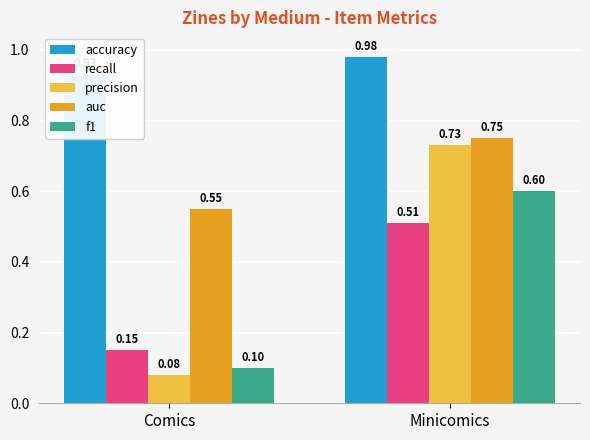

Between Comics and Minicomics, which series saw the biggest shift?

precision